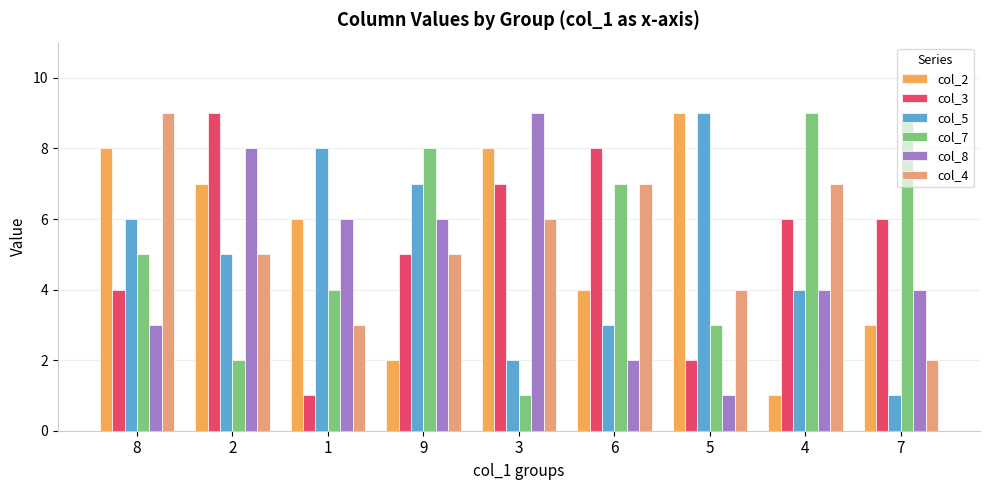

What is the value of the col_5 bar at the 4th from the left?

7